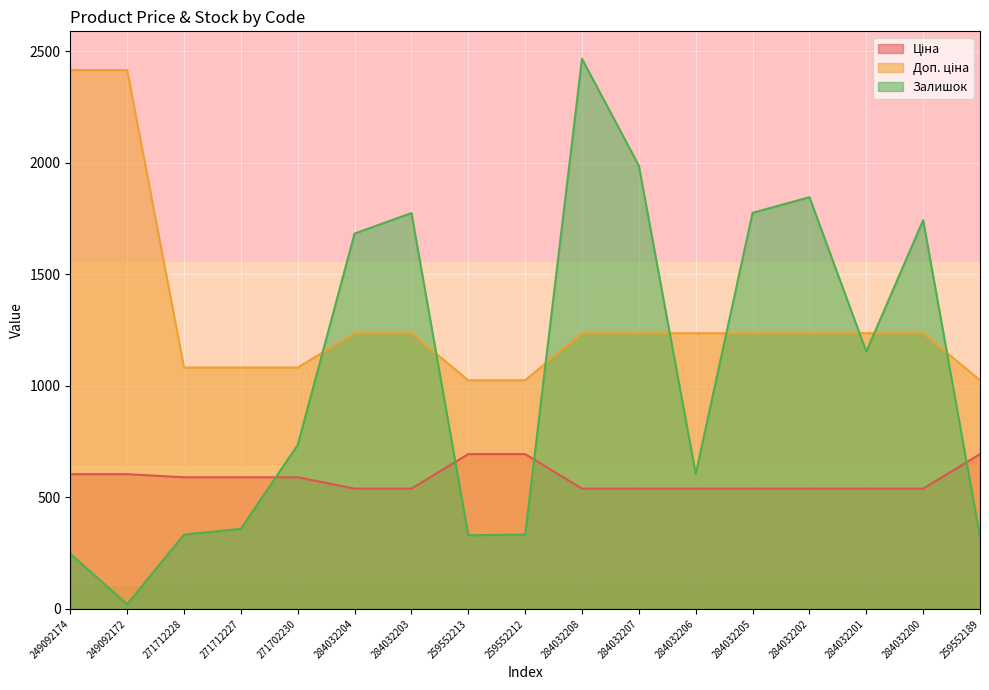

How many times do Залишок and Ціна cross each other?

4